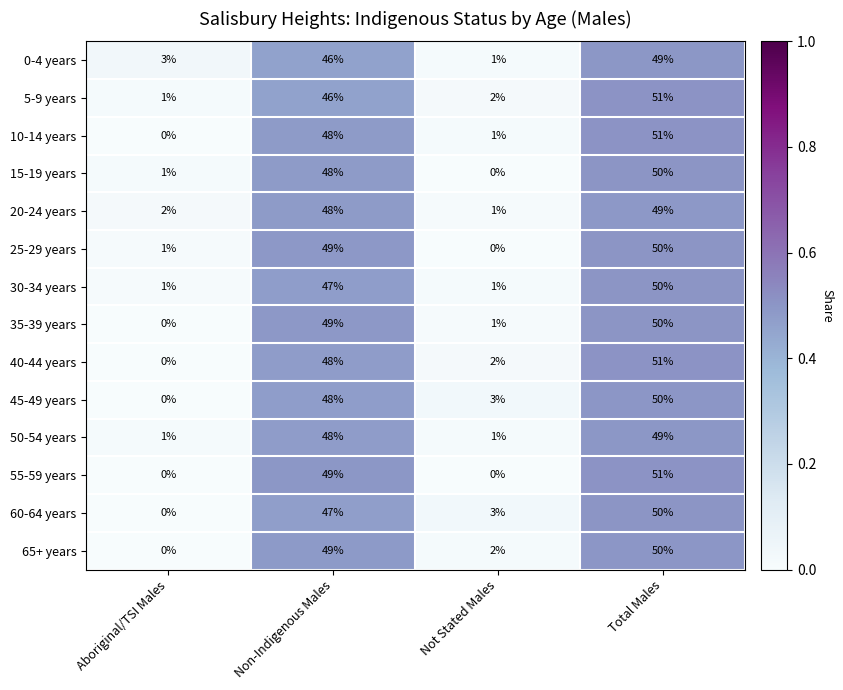

What is the maximum value shown in the chart?

51